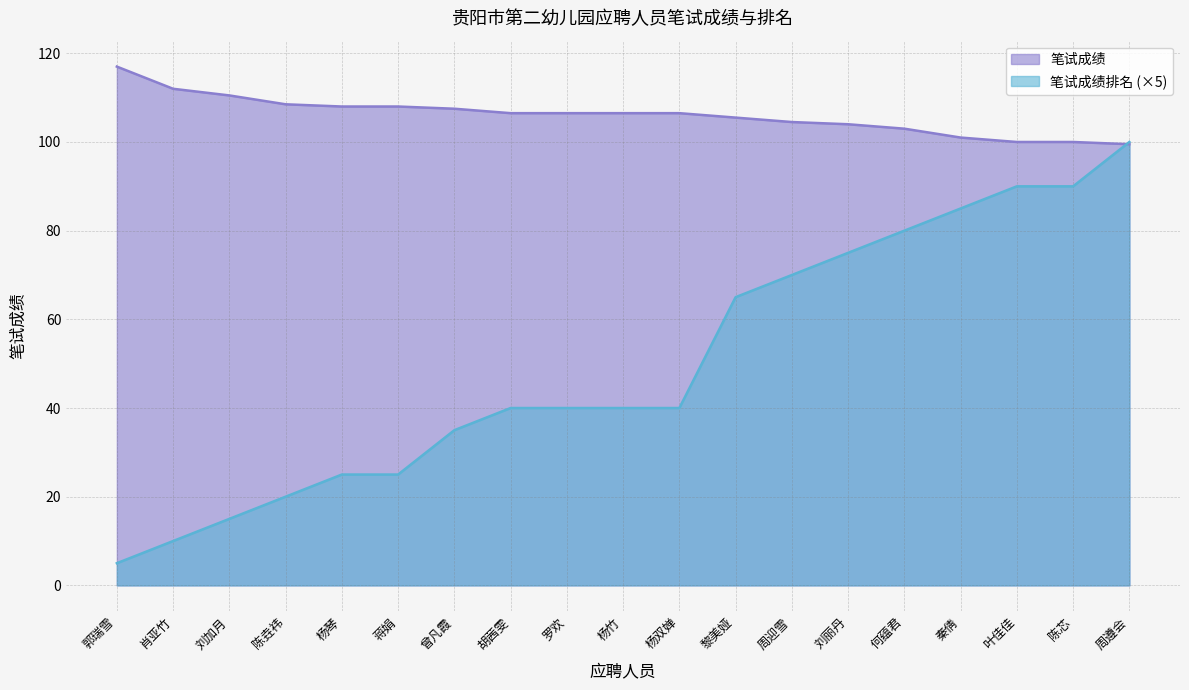

What is the difference between the maximum and minimum values in the 笔试成绩排名 series?

95.0